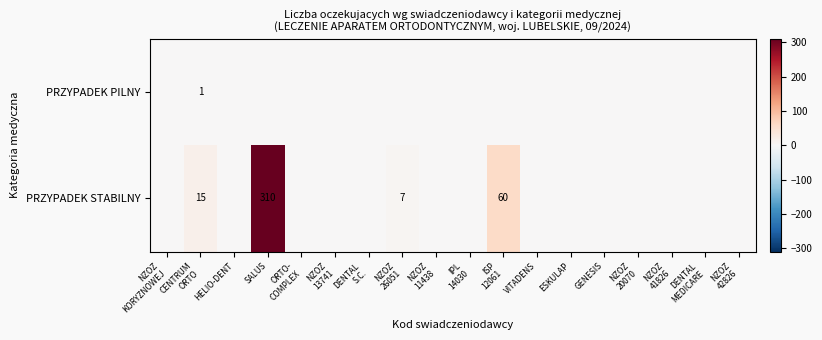

Is it true that PRZYPADEK STABILNY equals 448 at SALUS?

False